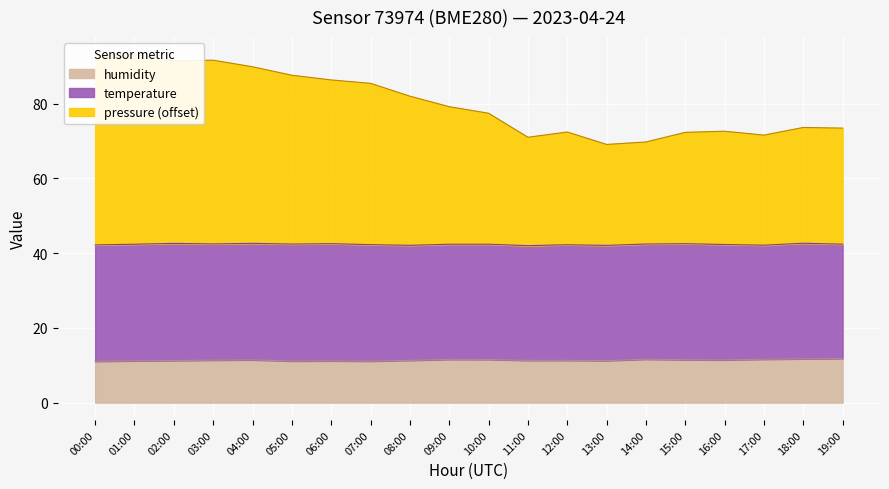

What is the value of the pressure point at the 6th from the left?

87.6